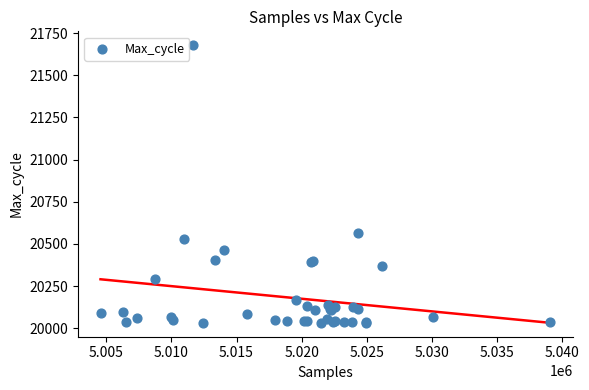

What Y value in the scatter plot is closest to 20855?

20565